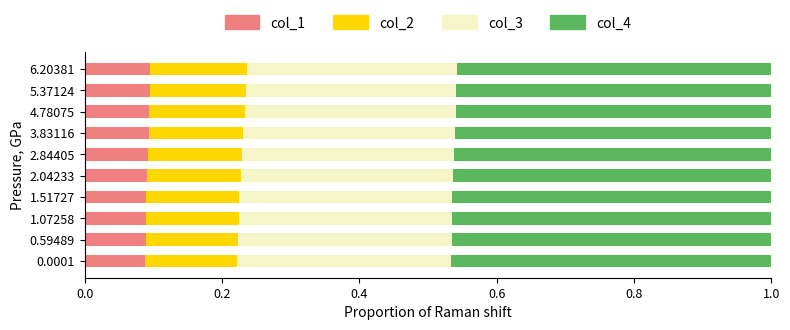

What is the total value across all series at 3.83116?

1.0